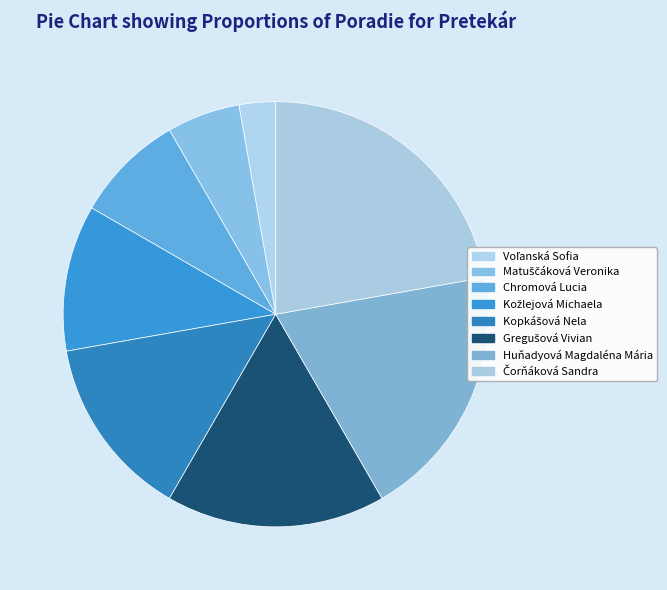

Does any single category account for the majority?

No